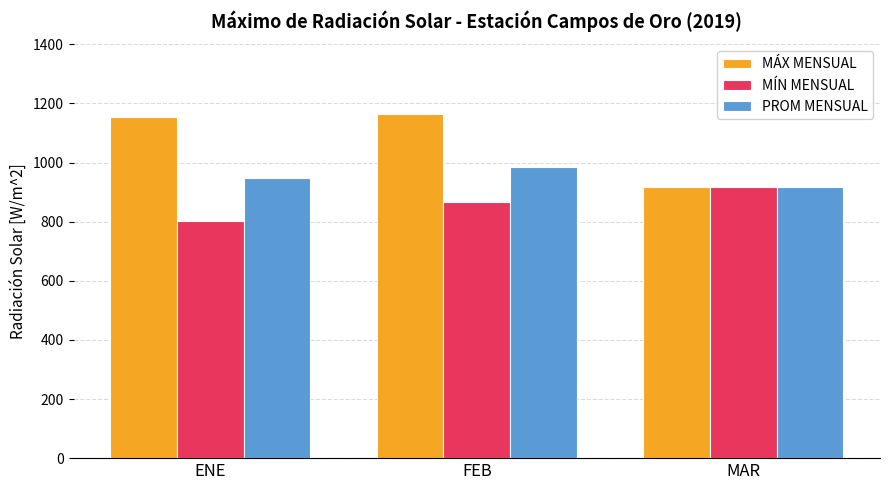

List the series in order of their peak value, highest first.

MÁX MENSUAL, PROM MENSUAL, MÍN MENSUAL